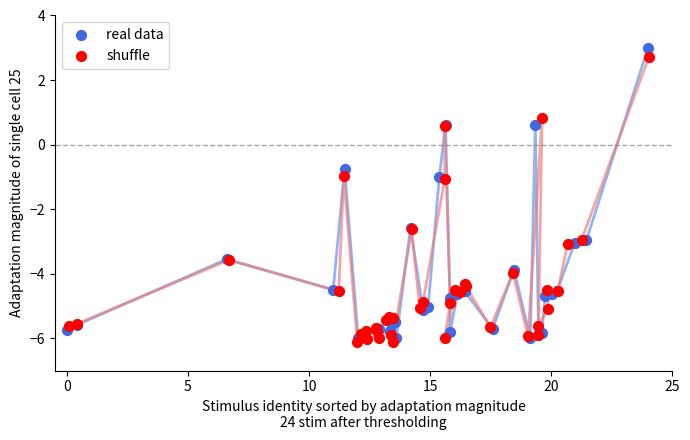

Which series has the largest Y range (max minus min)?

real data